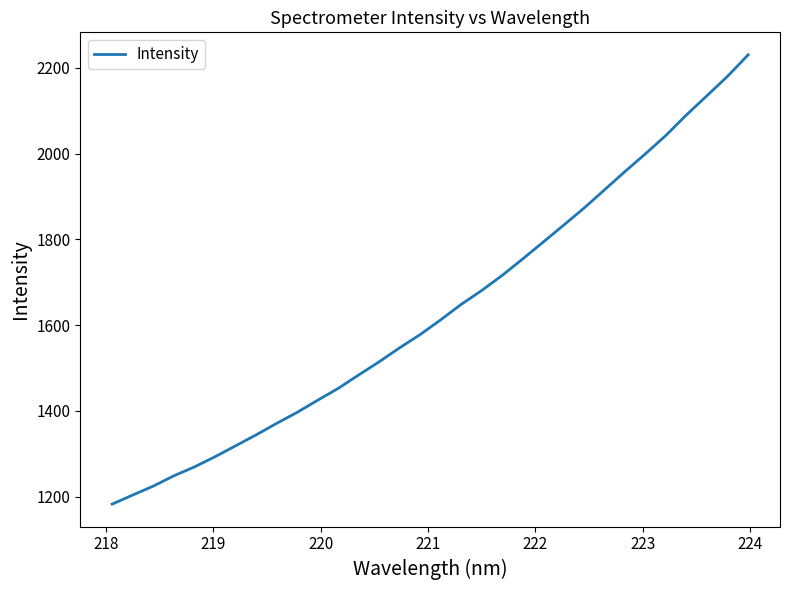

What is the difference between the maximum and minimum values?

1048.1